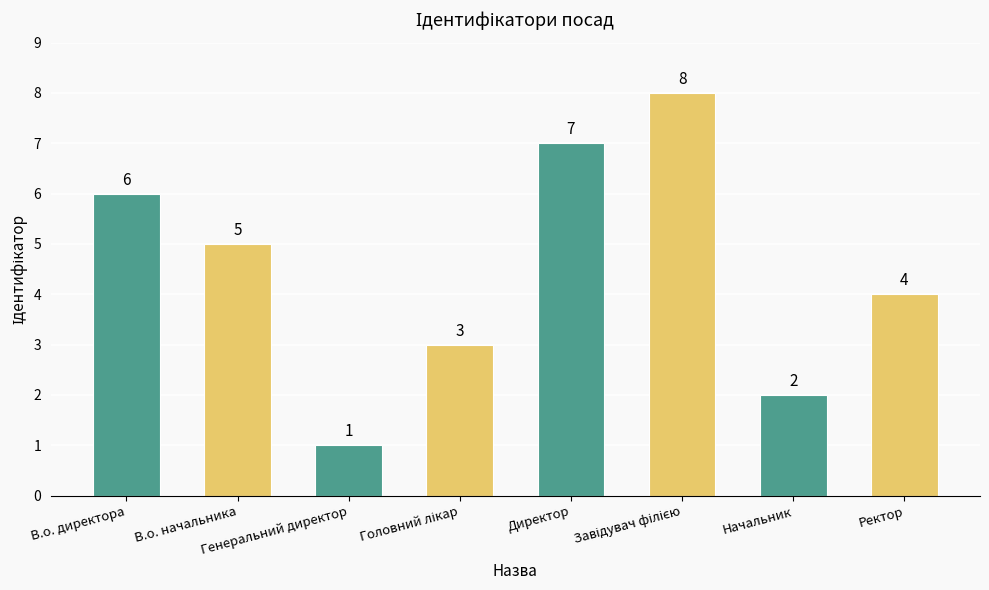

What is the greatest value displayed?

8